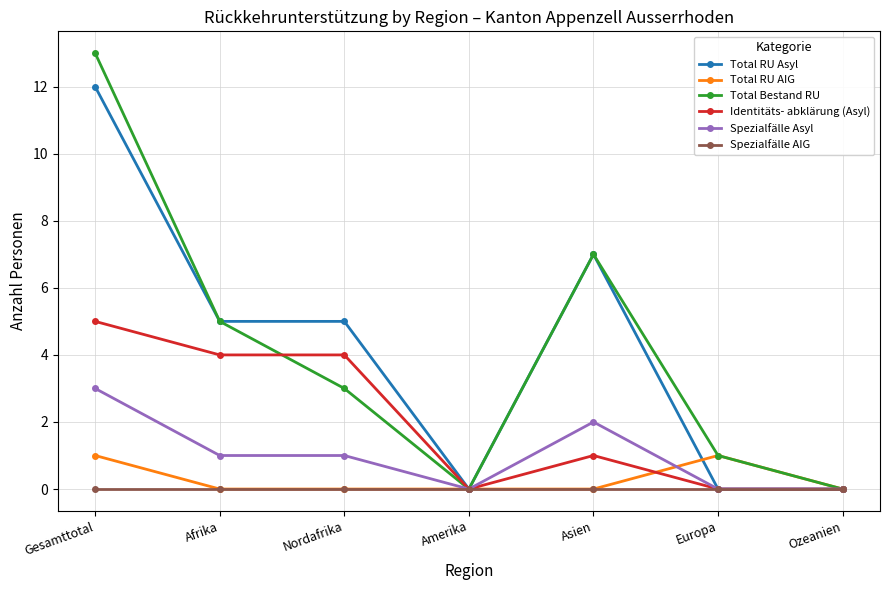

True or false: Spezialfälle Asyl has a value of 1 at Ozeanien.

False